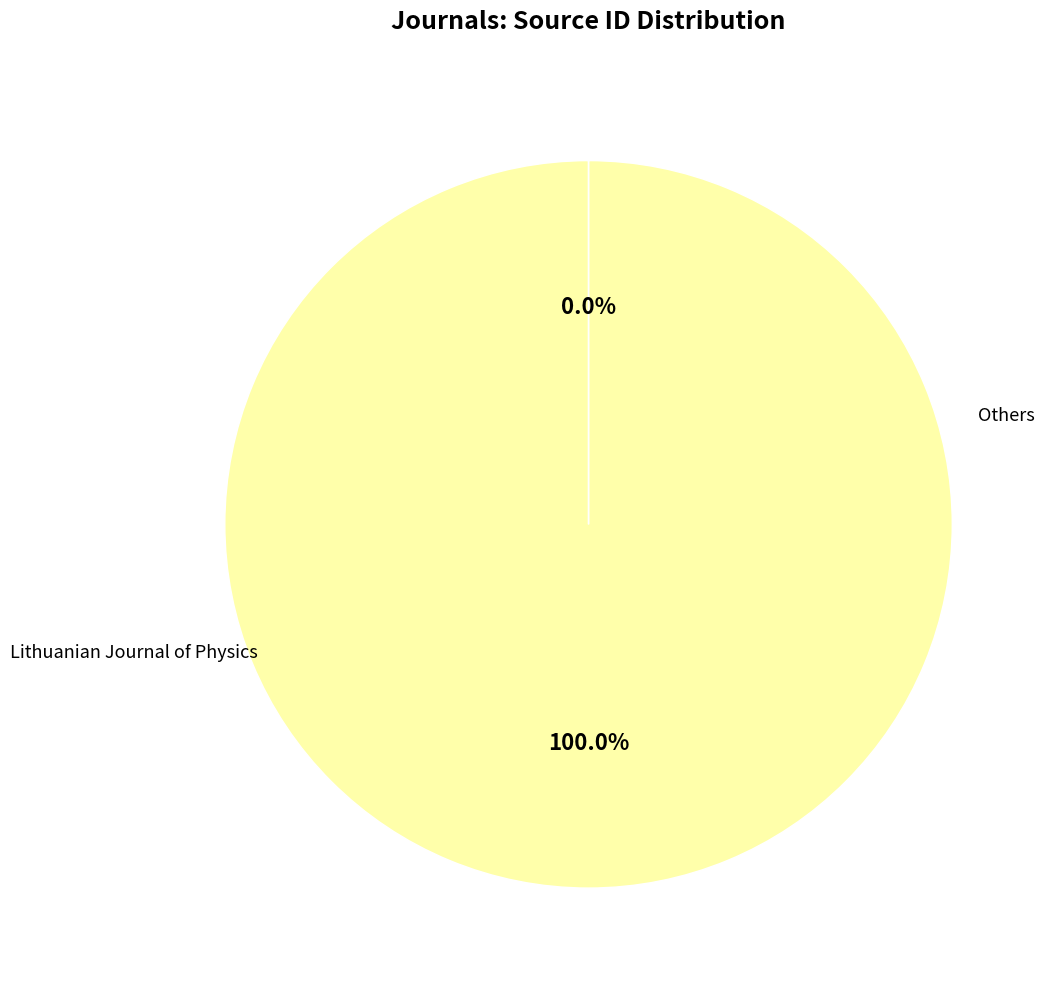

Does any single category account for the majority?

Yes